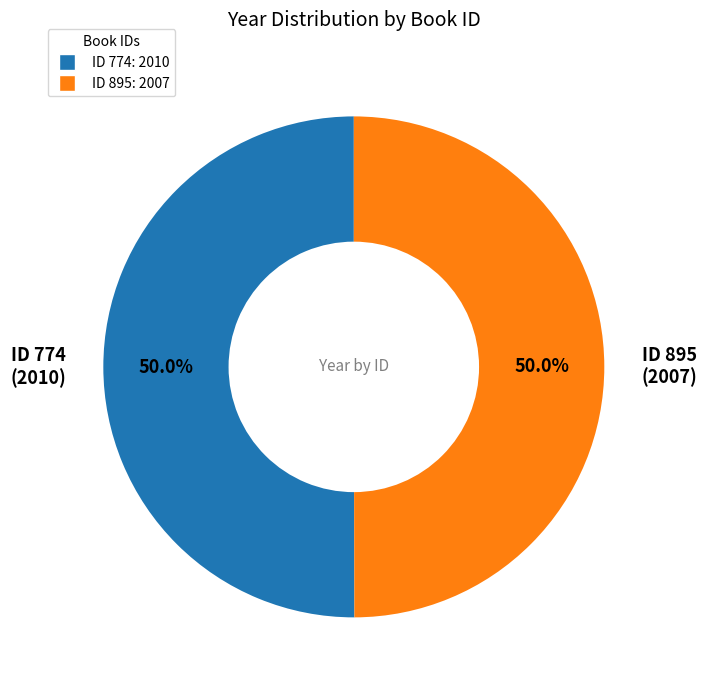

Approximately how many times larger is the value at ID 774: 2010 compared to ID 895: 2007?

1.0